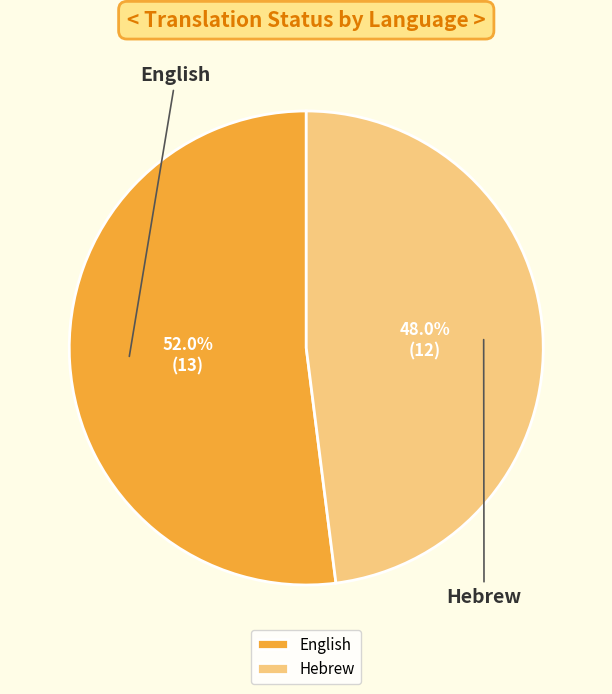

True or false: Hebrew accounts for 48% of the total.

True